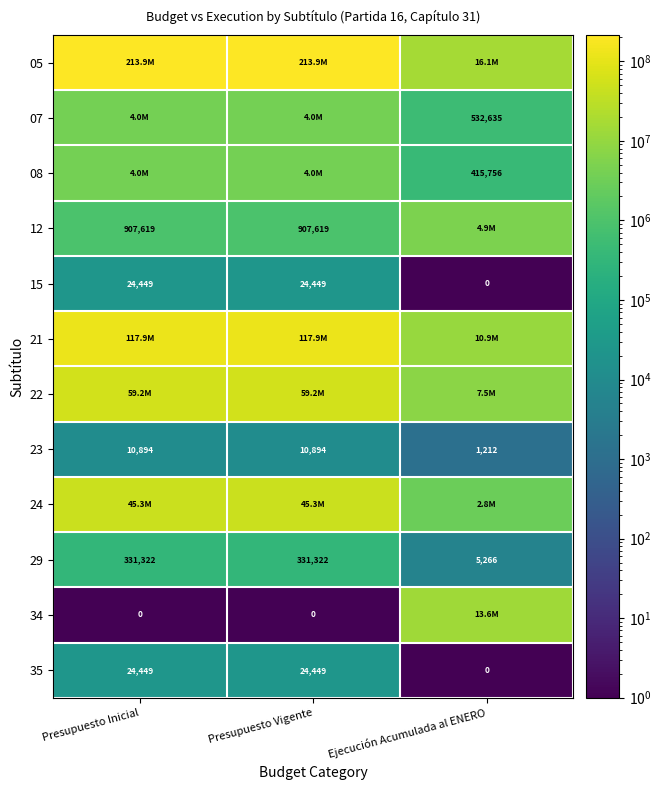

The value of 23 at Presupuesto Vigente is 7567. True or false?

False